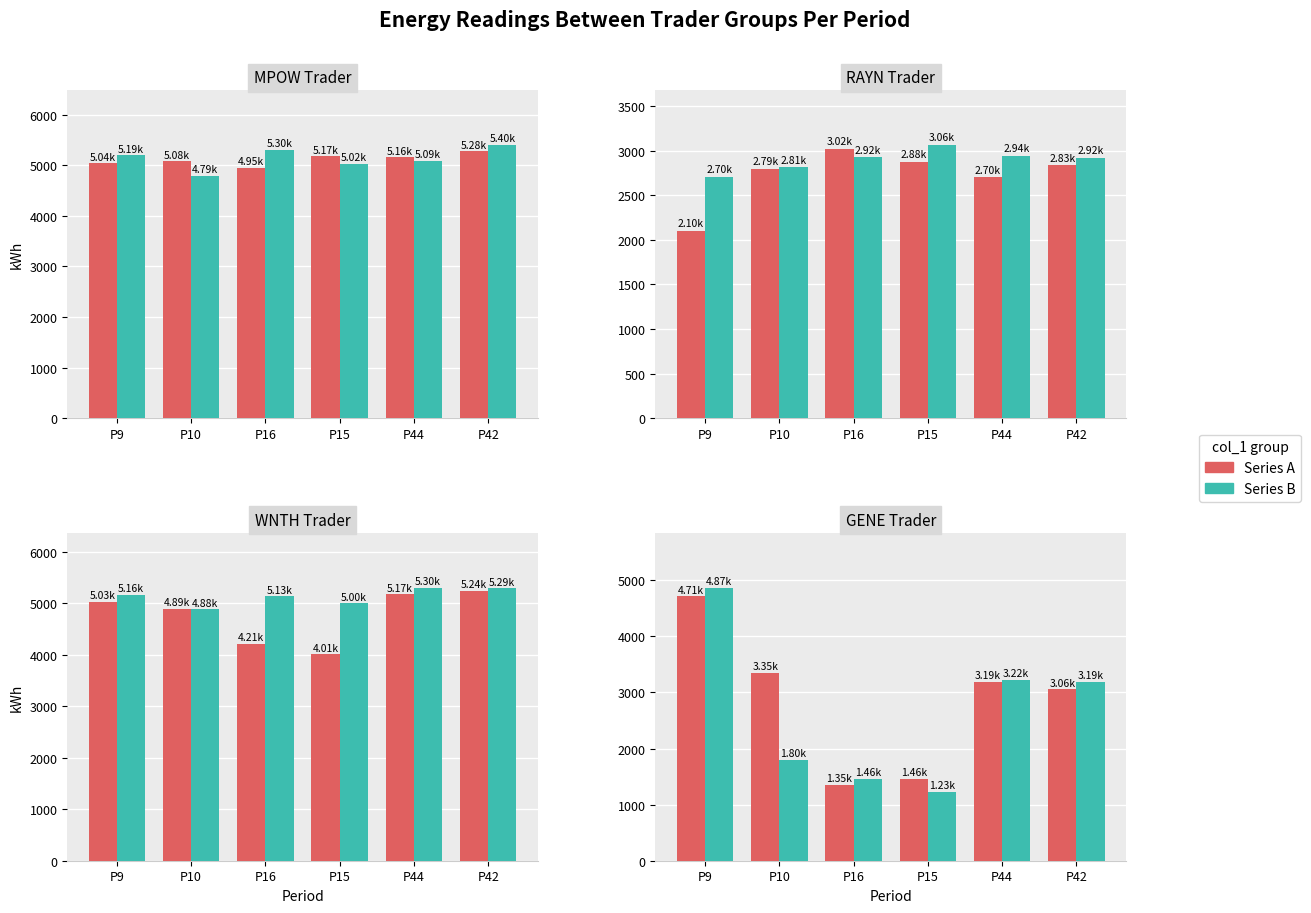

What is the difference between the maximum and minimum values in the Series B series?

3642